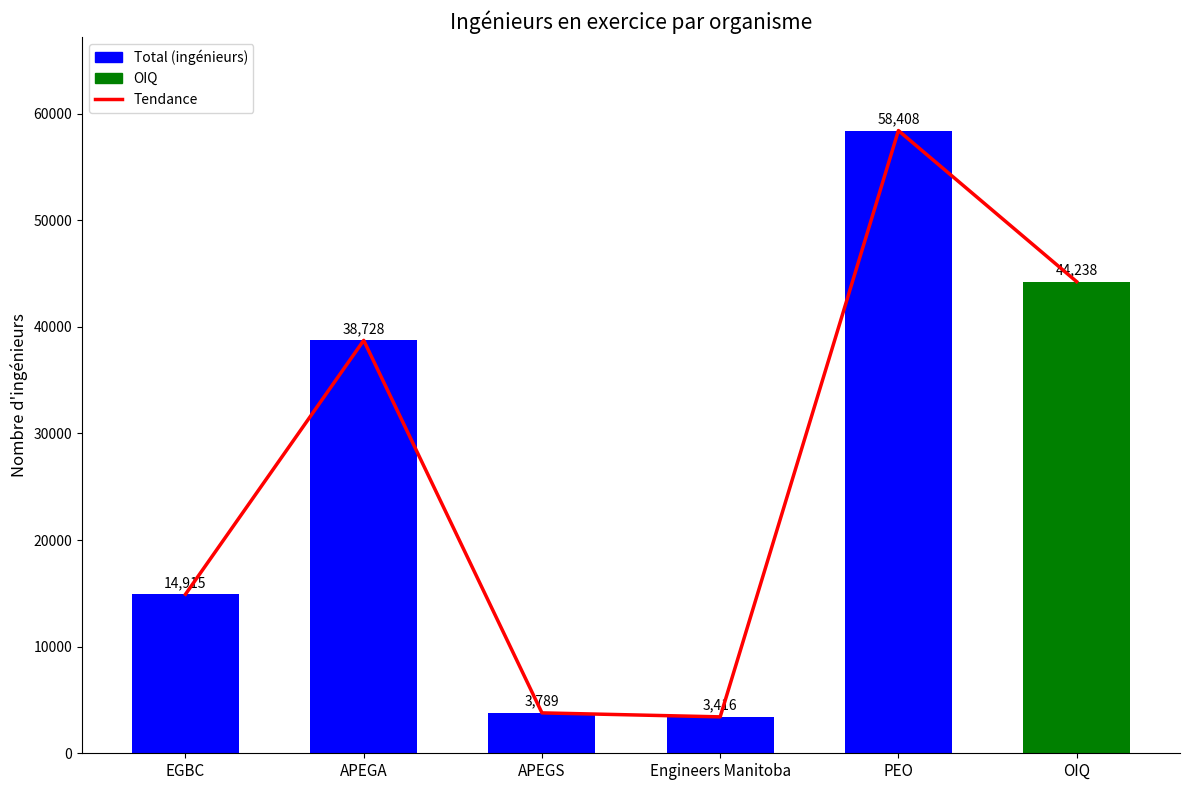

Which has a higher value, EGBC or PEO?

PEO